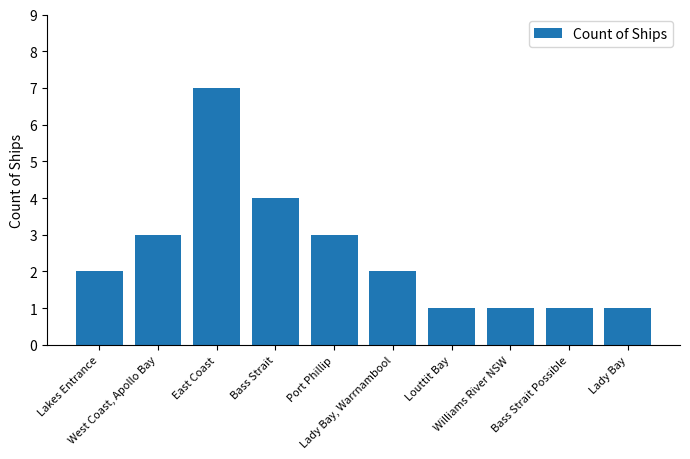

Does the chart contain any negative values?

No